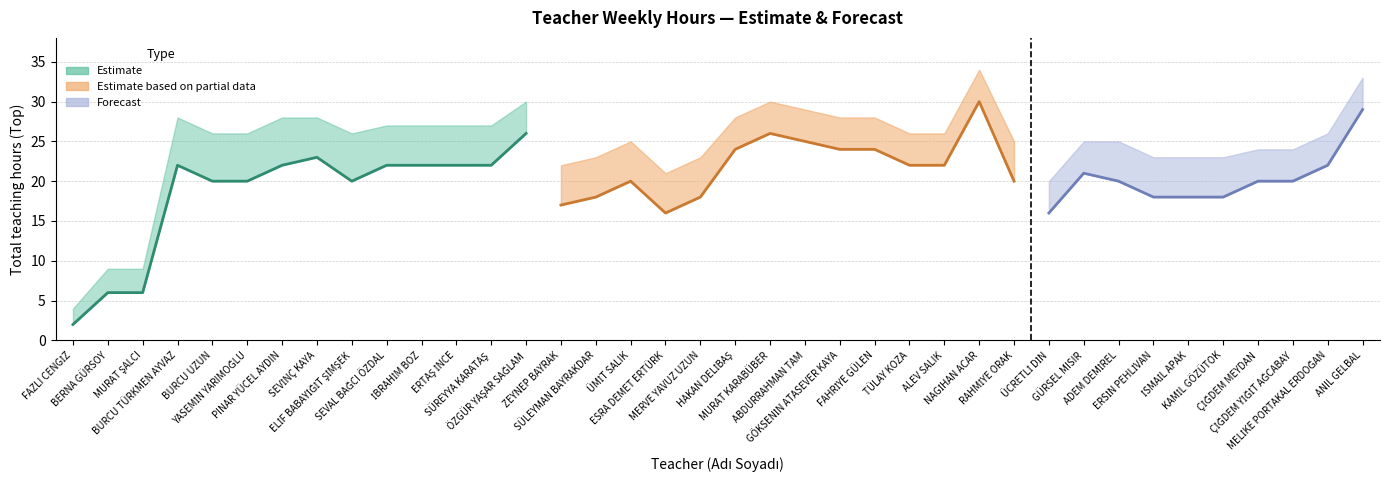

True or false: mid and lower intersect in this chart.

False